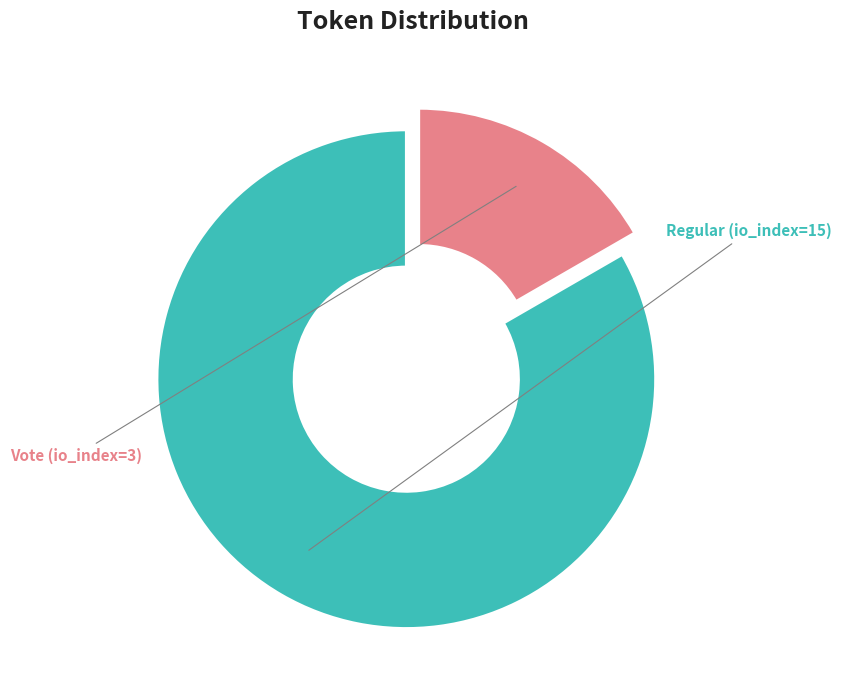

Does any single category account for the majority?

Yes